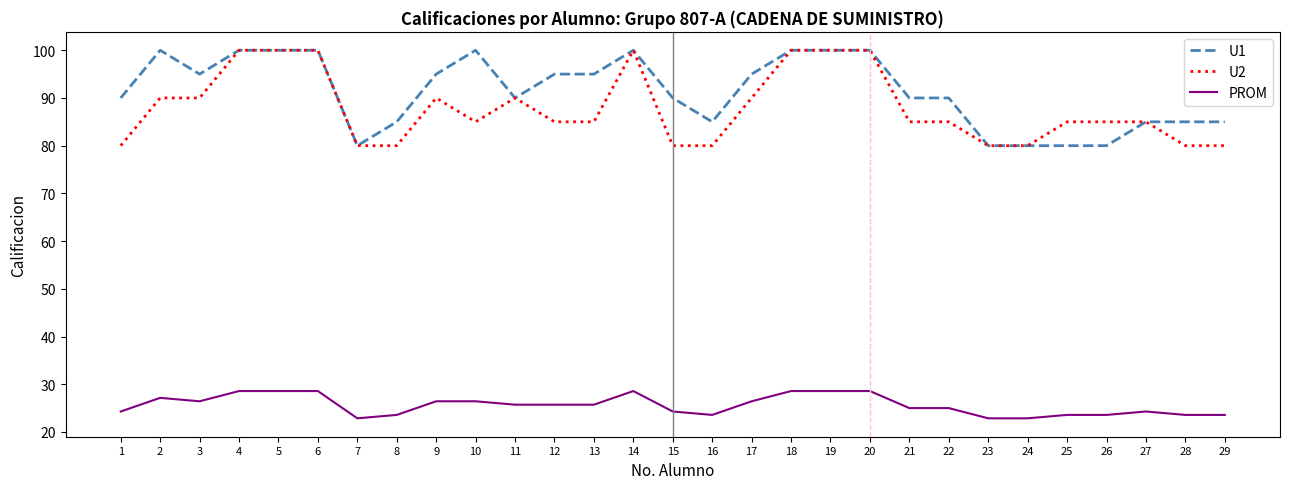

At which label does PROM first exceed 25?

2